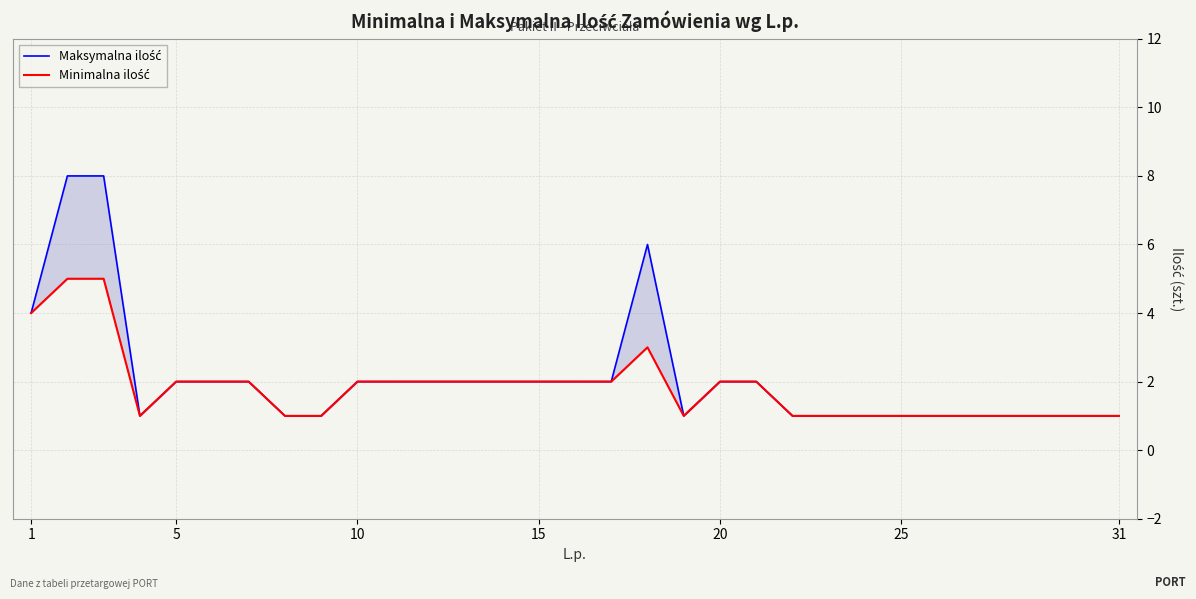

True or false: Maksymalna ilość has more than 1 interior local peaks.

False